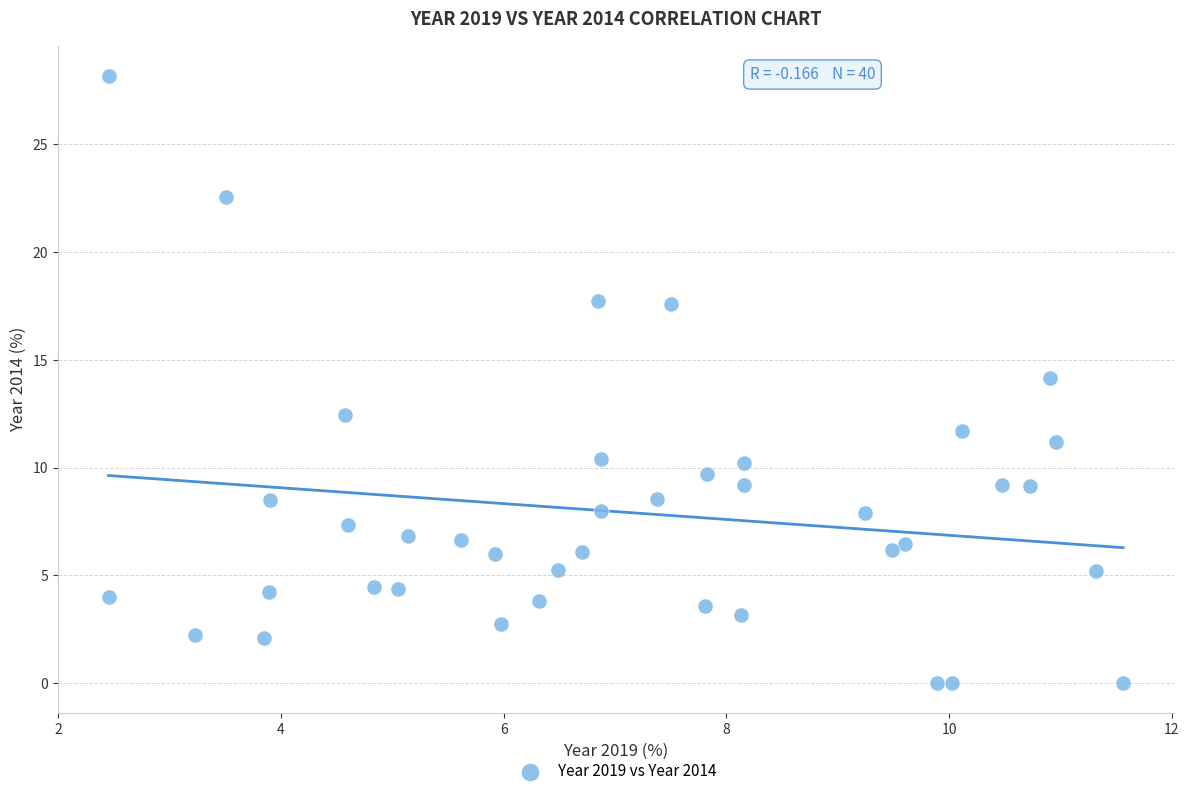

What is the range of Y values (max minus min)?

28.2